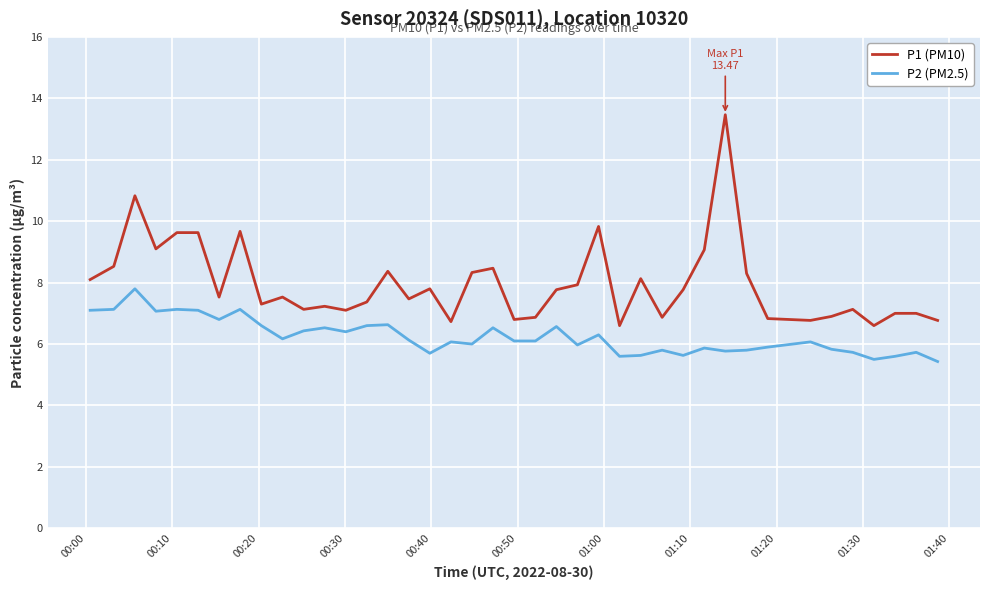

Which series has the largest total across all categories?

P1 (PM10)